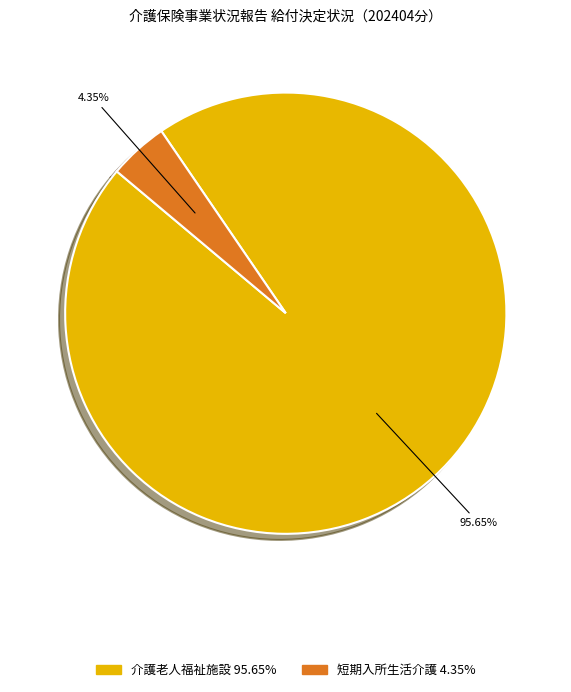

Is there a majority slice in this chart?

Yes